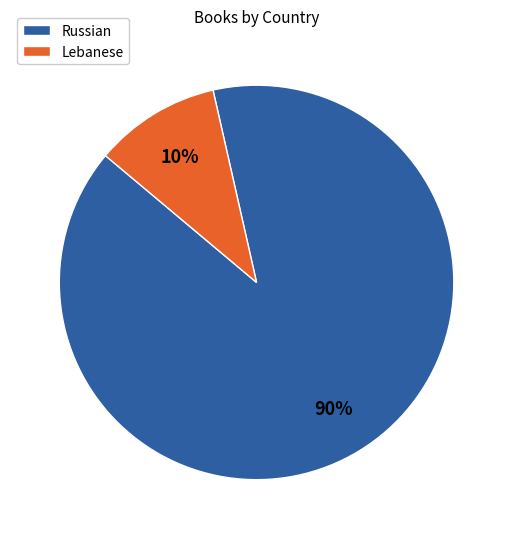

To the nearest percent, what percentage of the pie is Russian?

90%